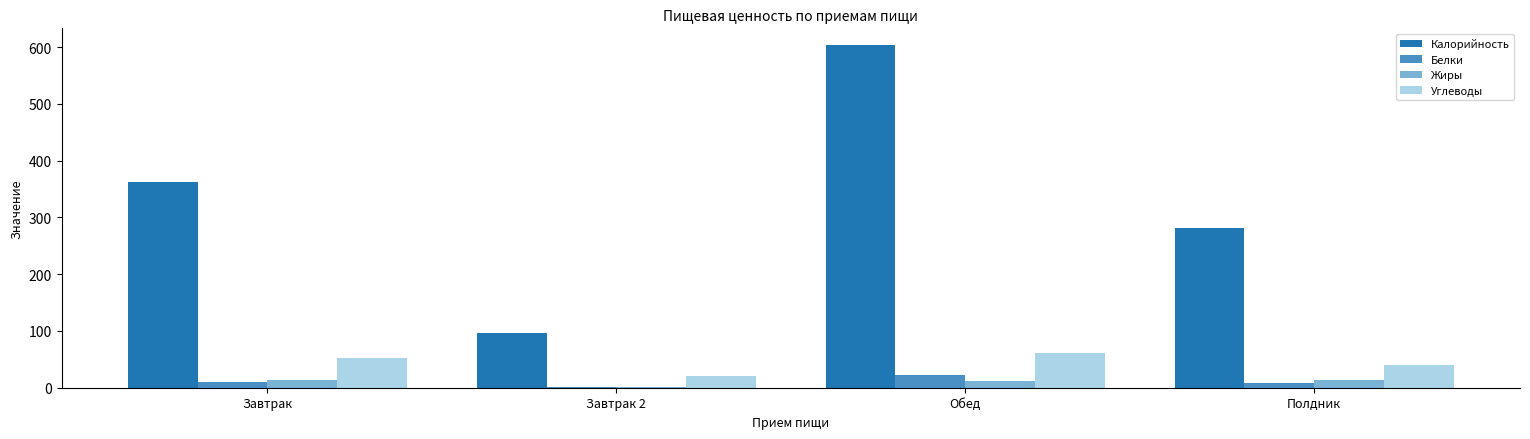

Are the bars grouped side by side (vs. stacked)?

Yes